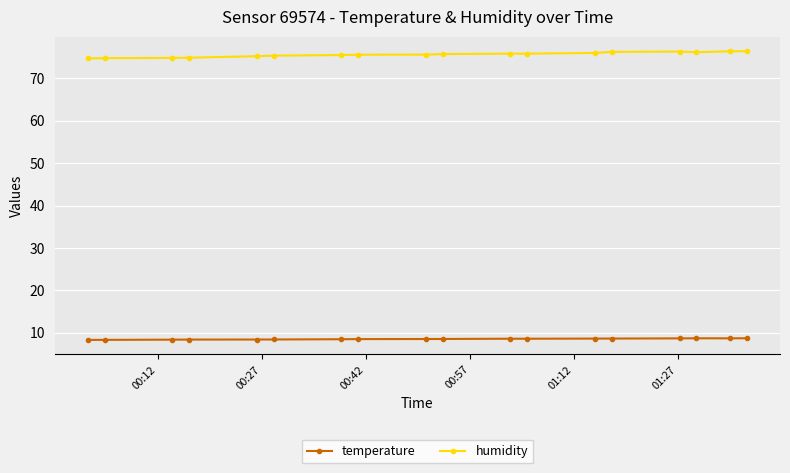

Rank the series by their average value, from highest to lowest.

humidity, temperature